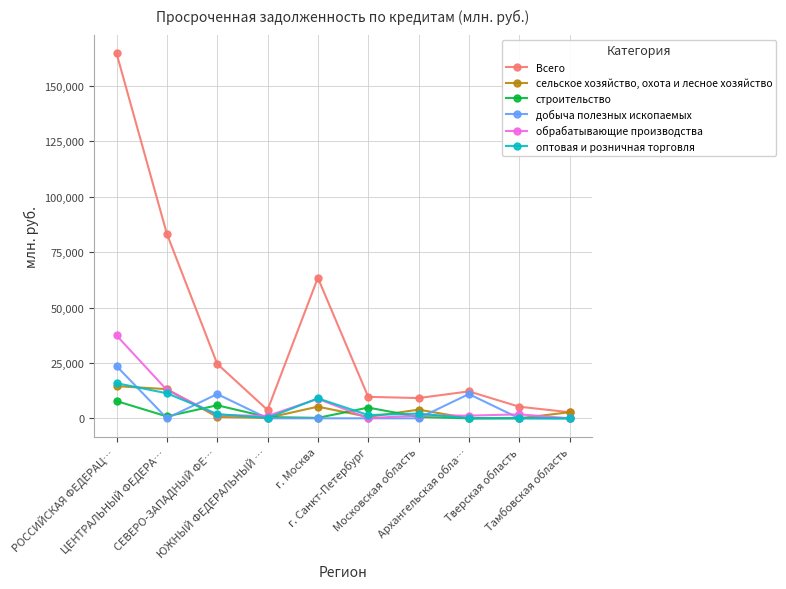

Does the chart display data point markers on the line(s)?

Yes